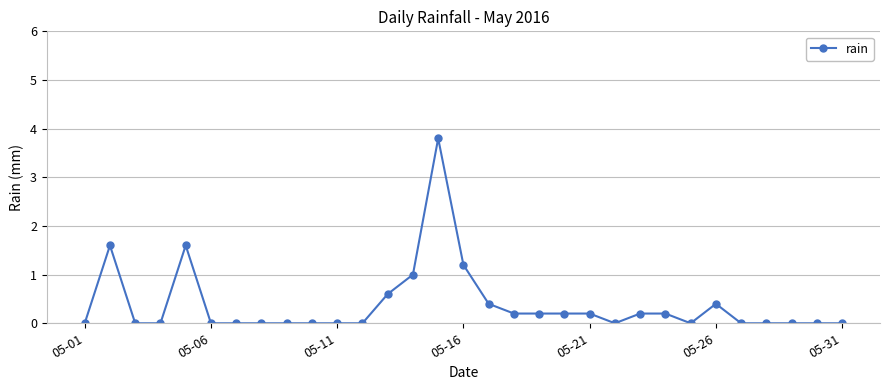

What is the value of the 18th point from the left?

0.2